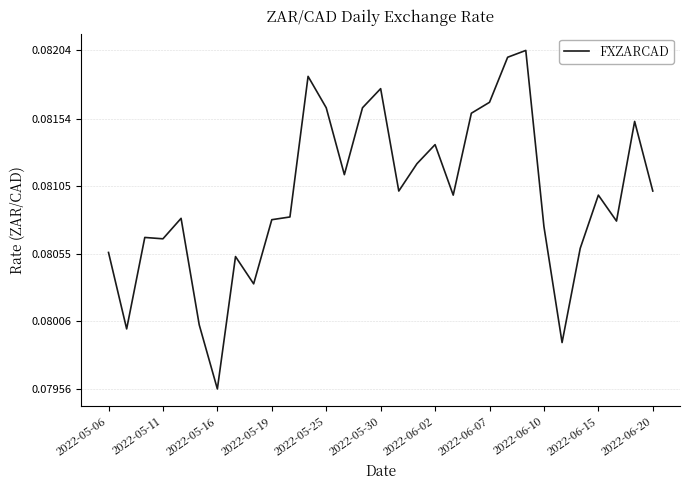

At which label is the value closest to 0?

2022-05-16